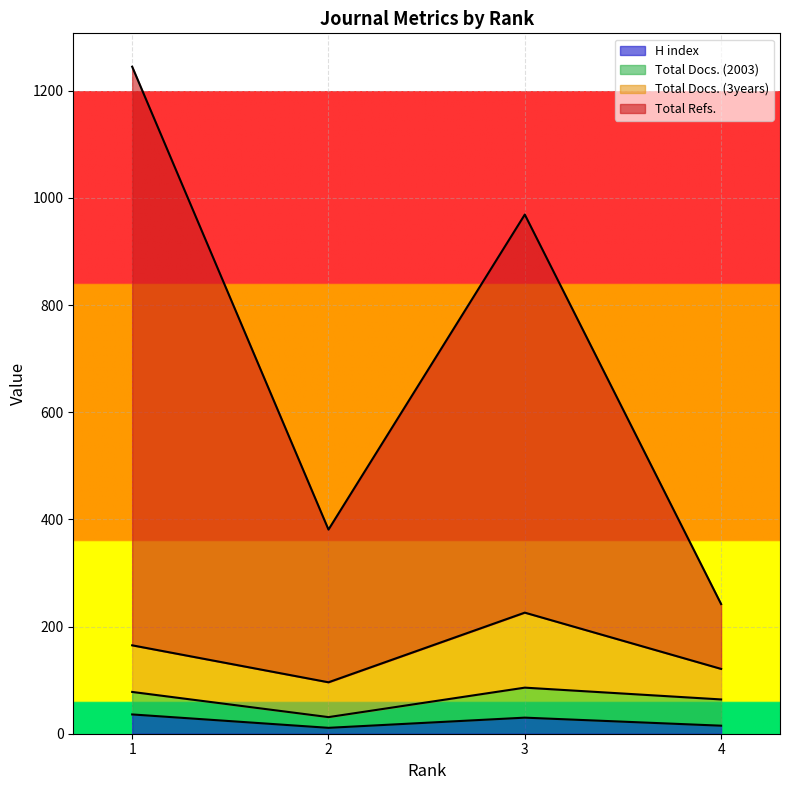

Which has a higher value, 4 or 1?

1